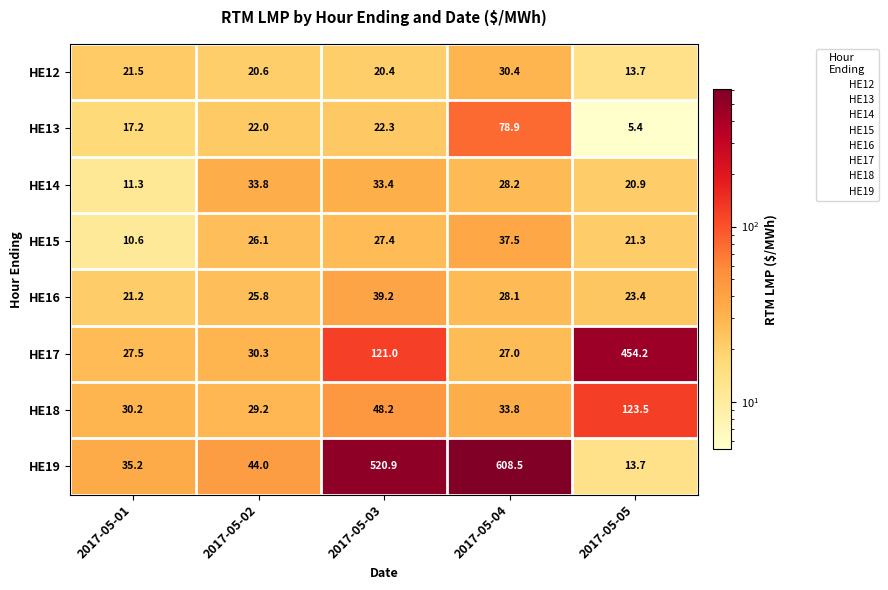

How many series are shown in this chart?

8